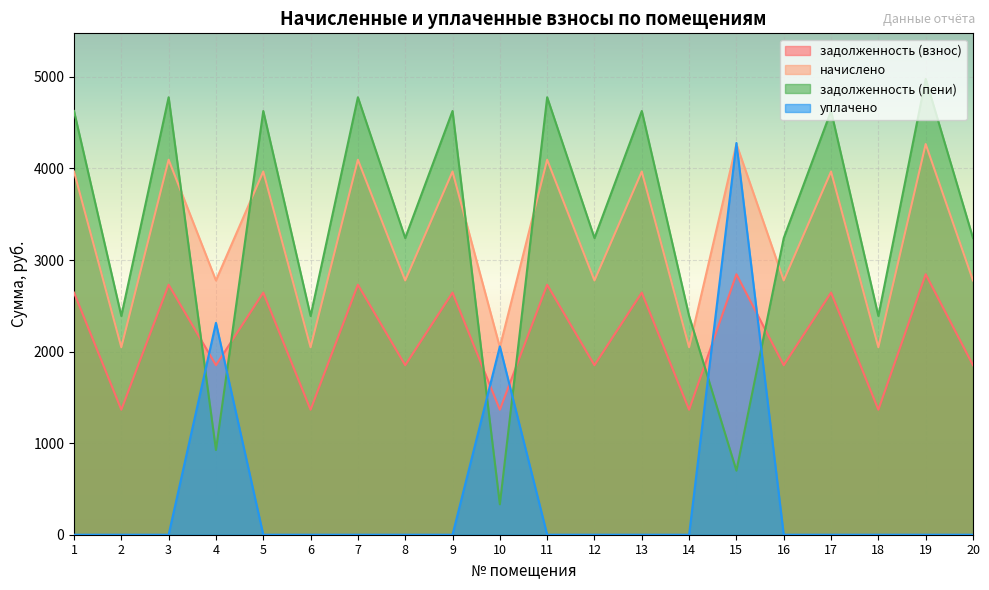

What is the difference between the highest and lowest values at 18?

2388.8